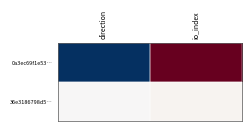

At io_index, list the series in order from largest to smallest.

0a3ec69f1e53…, 36e3186798d5…